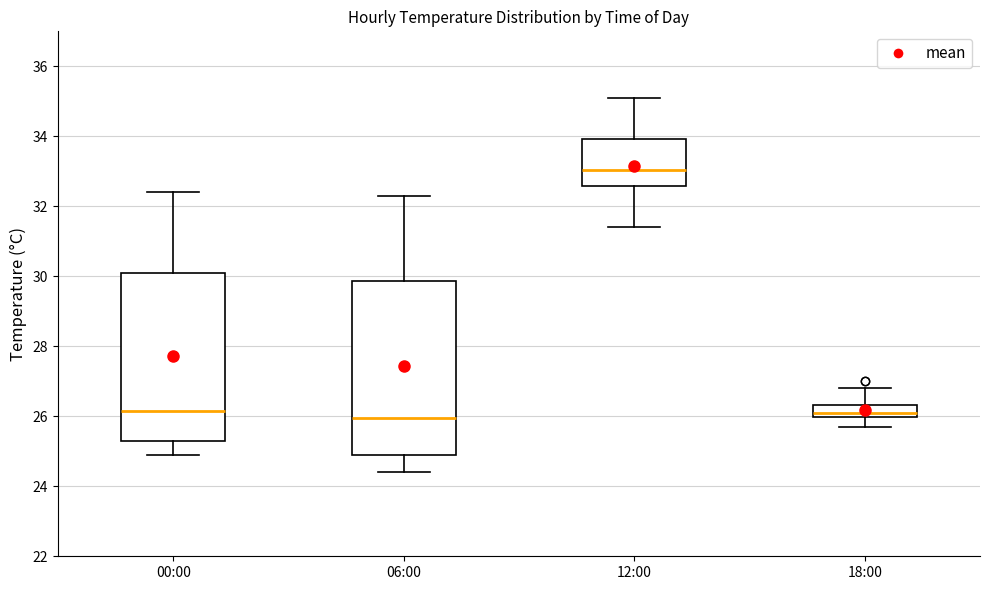

Reading left to right, transcribe this box plot: for each box, give where its median line is, the range the box spans, and where its two whiskers end, as read against the y-axis. The values are not printed on the chart, so give them approximately, as read against the axis.

00:00: median 26.2, box 25.4 to 30.2, whiskers 25.0 to 32.4
06:00: median 26.0, box 25.0 to 29.8, whiskers 24.4 to 32.4
12:00: median 33.0, box 32.6 to 34.0, whiskers 31.4 to 35.2
18:00: median 26.2, box 26.0 to 26.4, whiskers 25.8 to 26.8